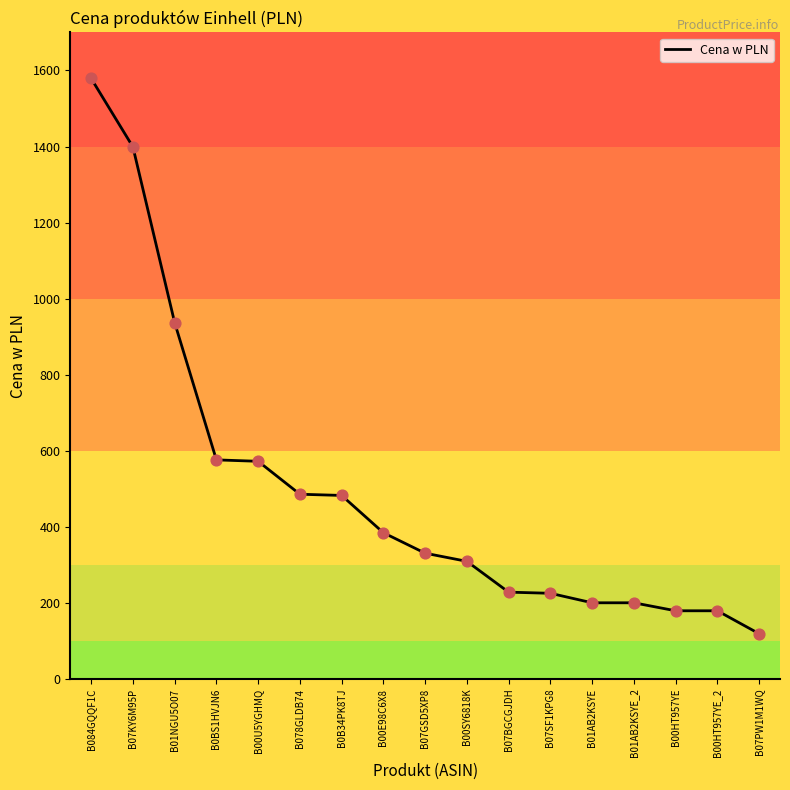

What is the ratio of the value at B01NGU5O07 to the value at B00E98C6X8?

2.4